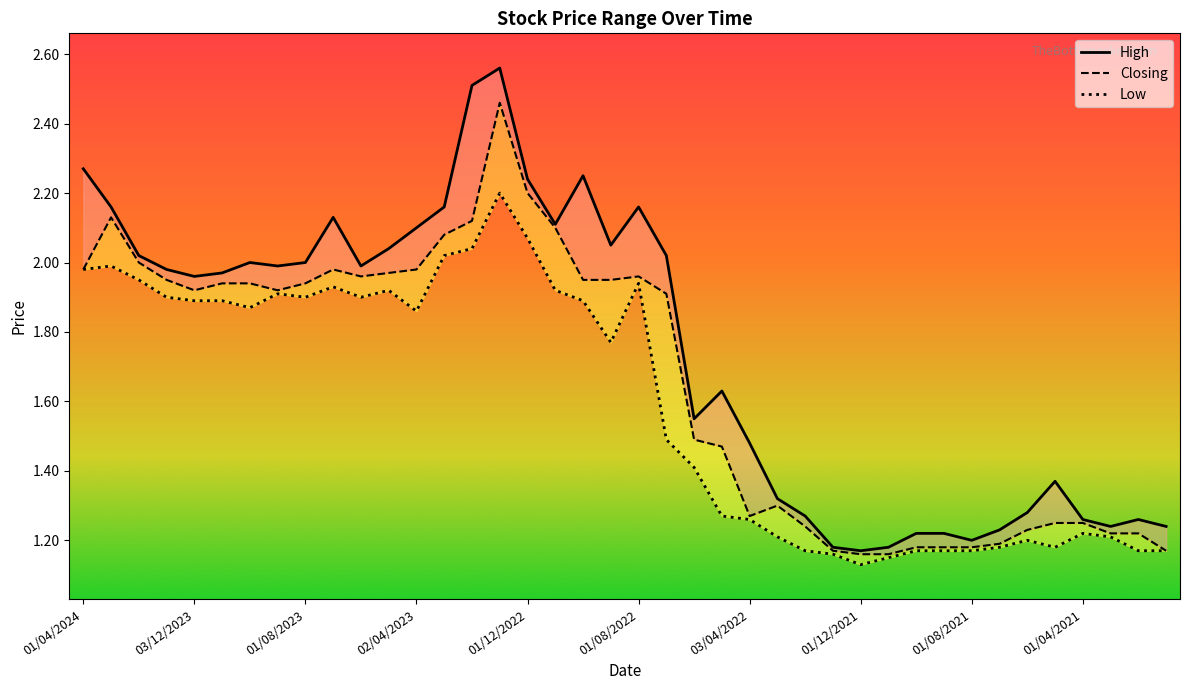

What is the label of the 16th point from the left?

02/01/2023